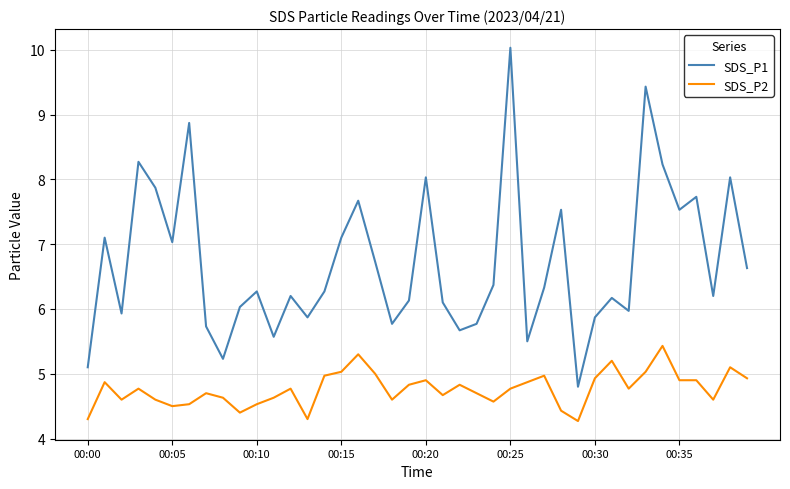

What is the maximum value for SDS_P1?

10.0